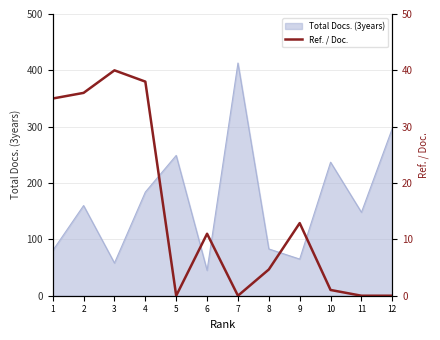

Where is Total Docs. (3years) nearest to the value 229?

10